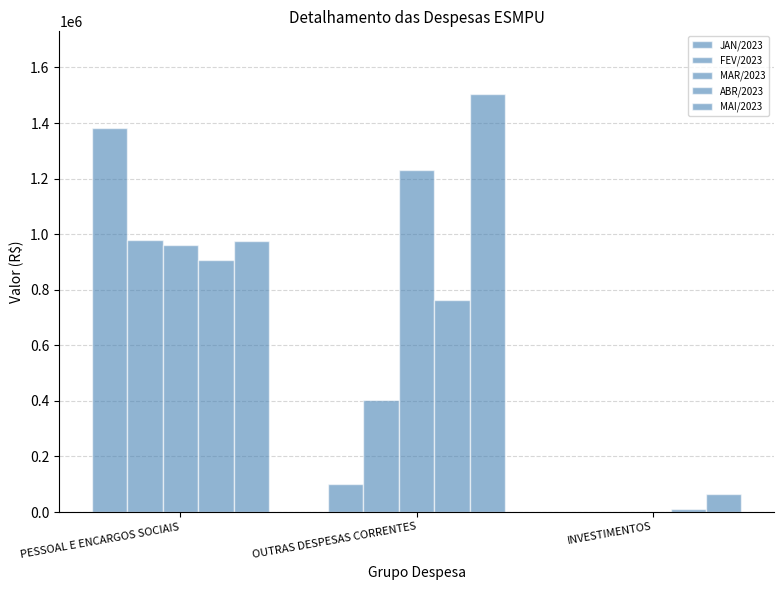

The value of FEV/2023 at INVESTIMENTOS is 656441.9. True or false?

False